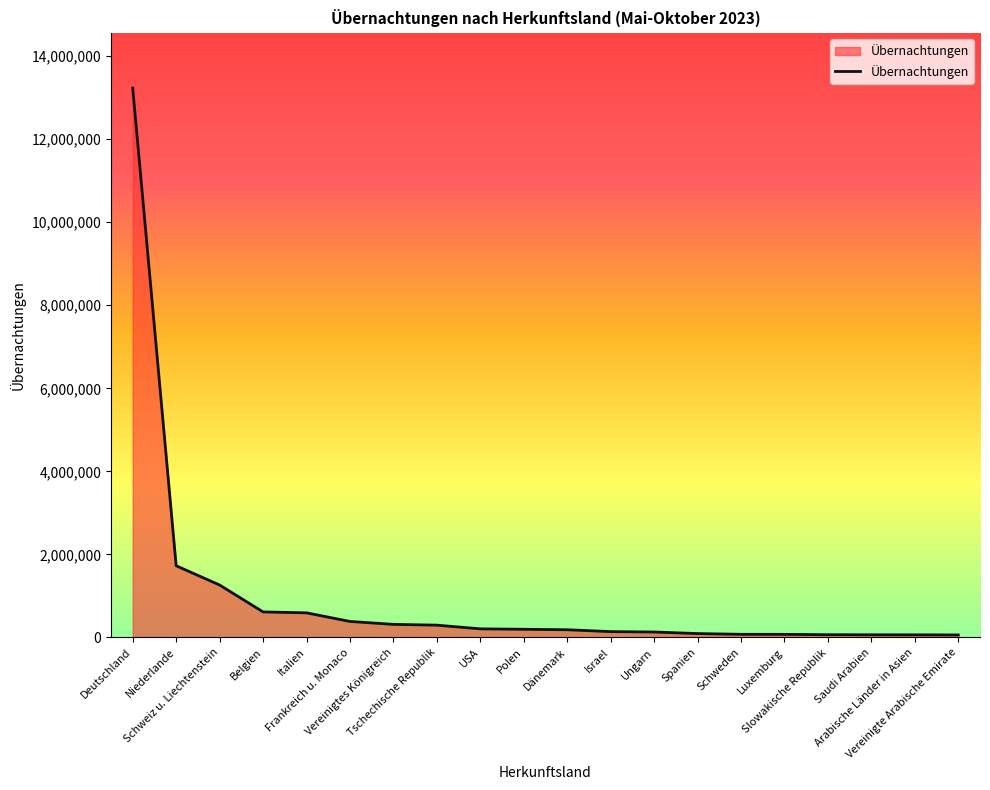

What is the maximum value shown in the chart?

13229235